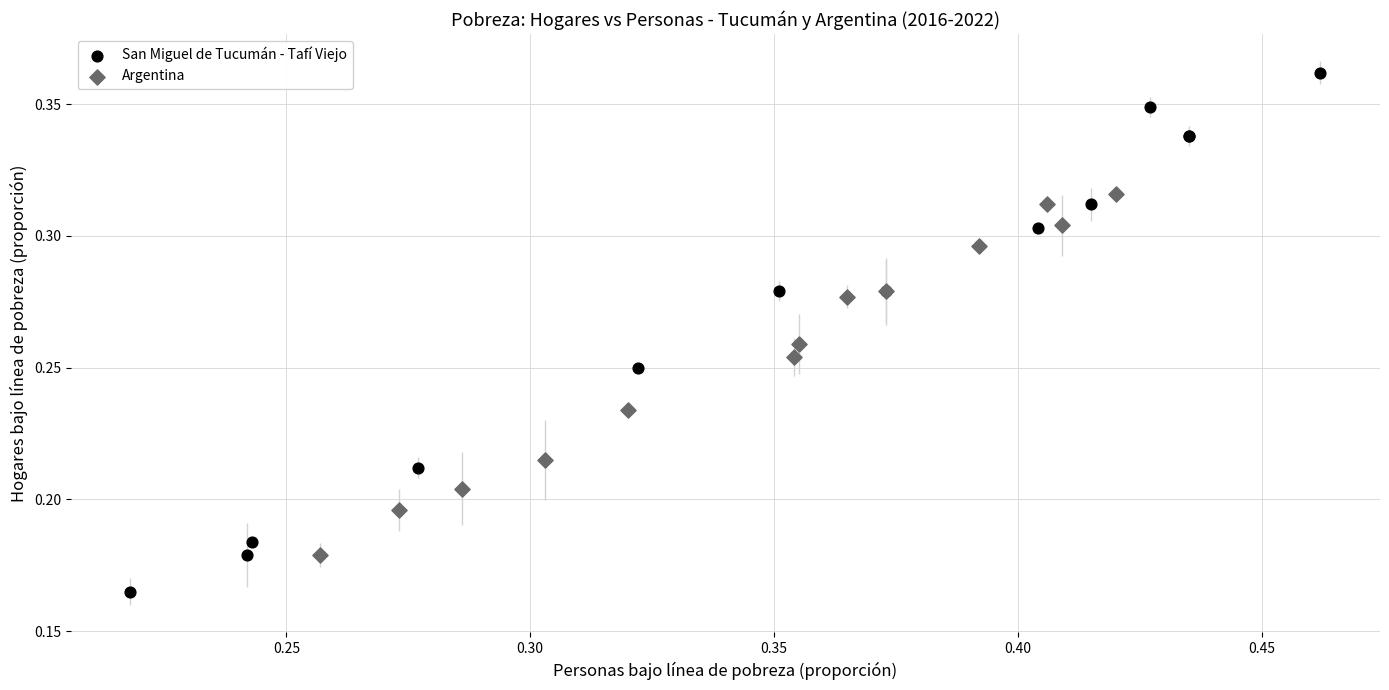

Which series reaches the minimum Y coordinate?

San Miguel de Tucumán - Tafí Viejo